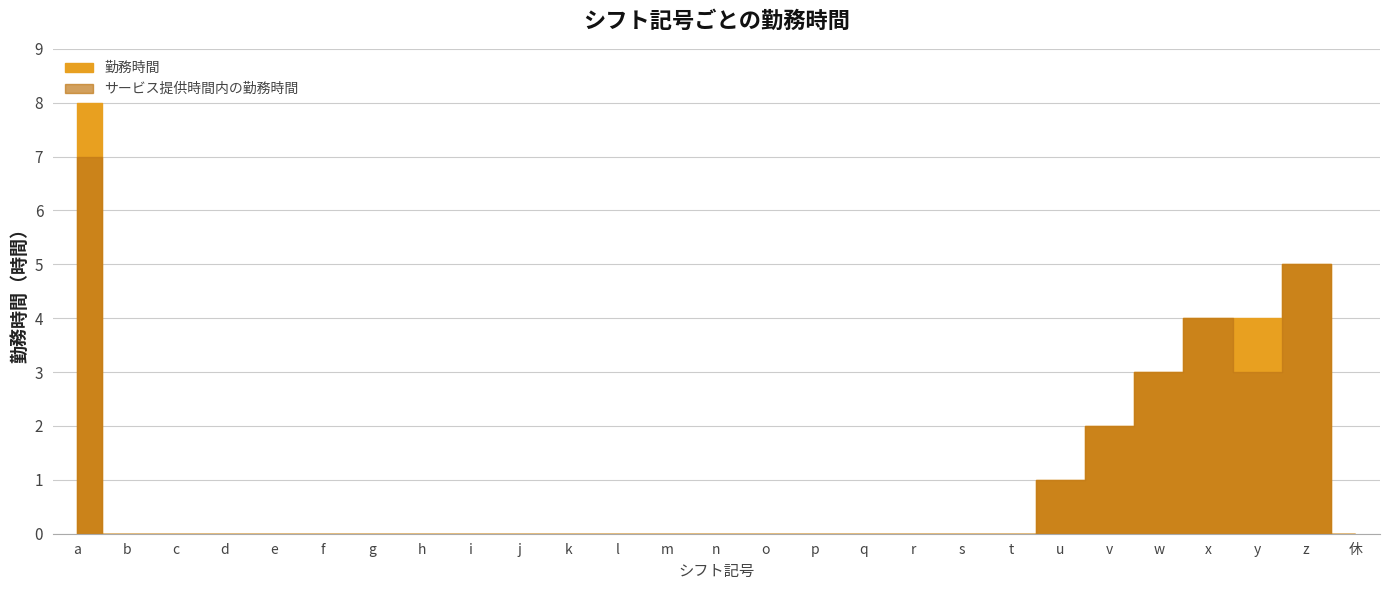

What position from the right is n?

14